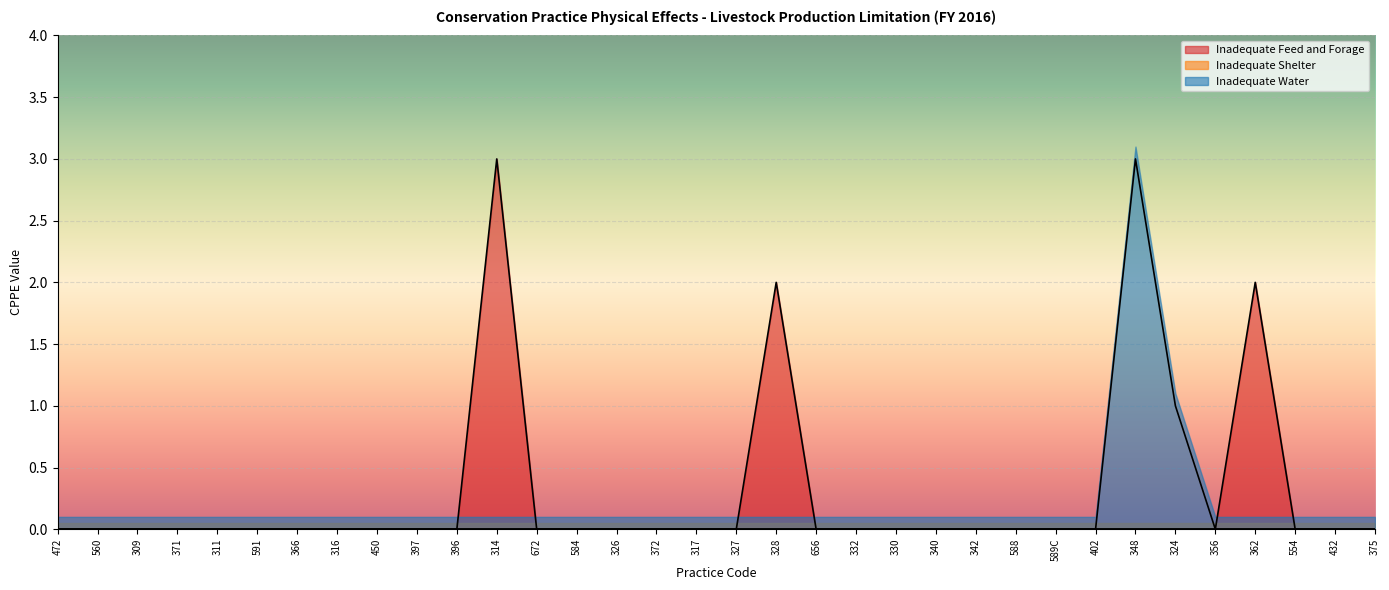

True or false: Inadequate Feed and Forage has a value of -1 at 554.

False